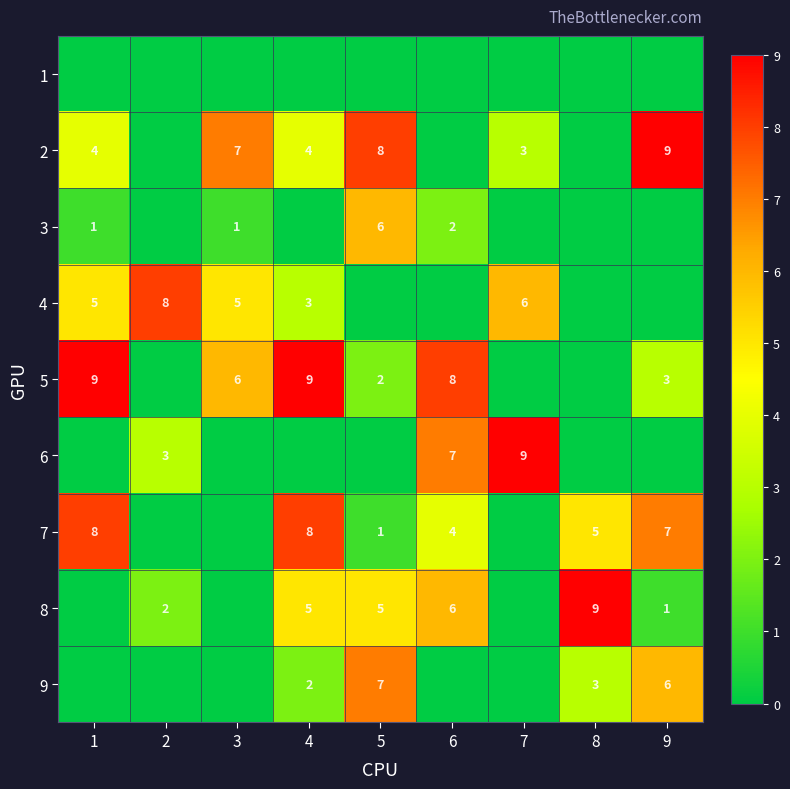

Which has a higher value, 1 or 7?

1